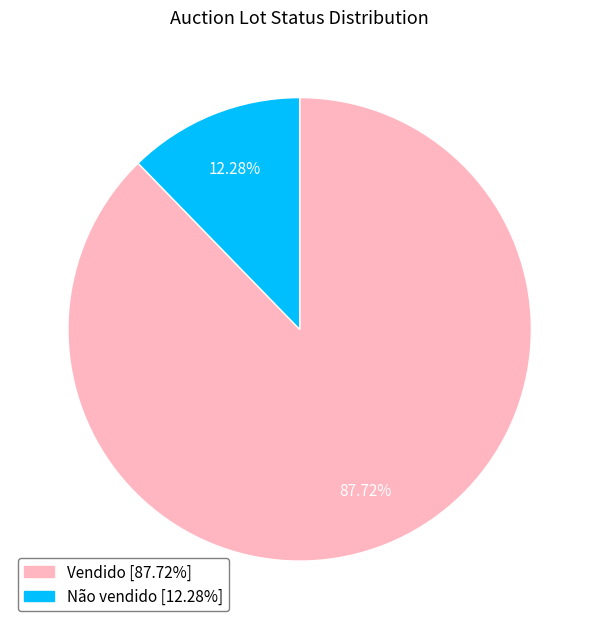

The Não vendido slice represents 1% of the pie. True or false?

False